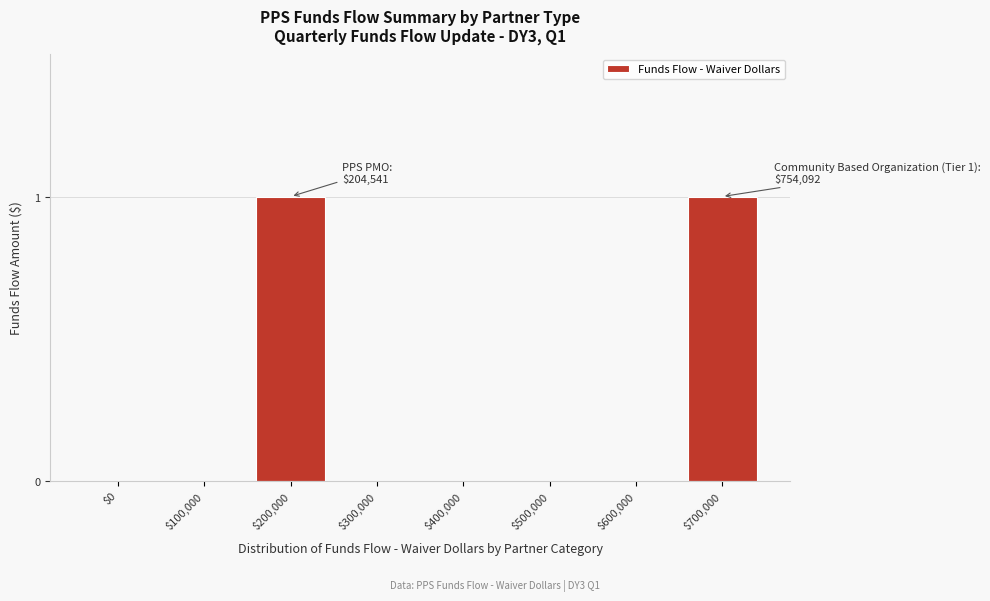

Is it true that the value at $400,000 is 0?

True